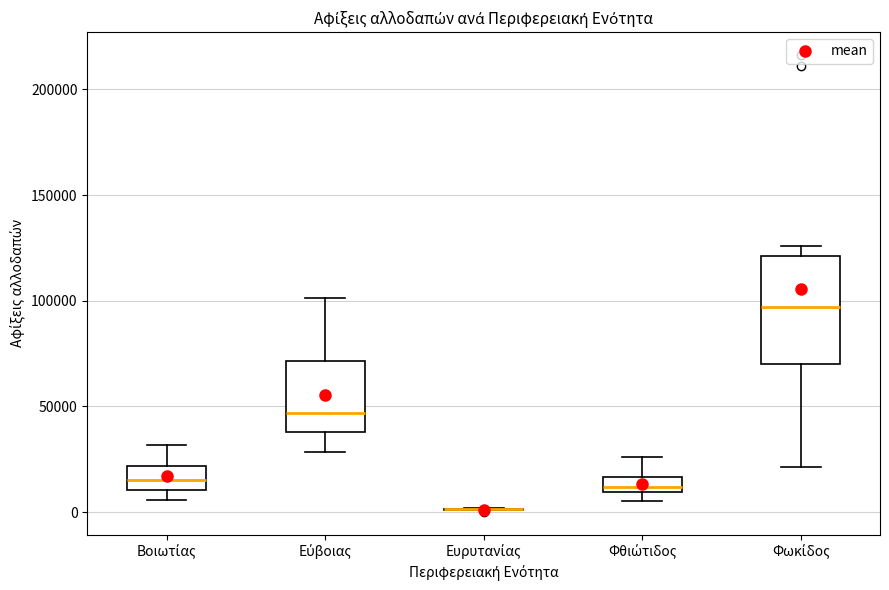

Comparing the boxes themselves (not the whiskers), which one is the tallest?

Φωκίδος